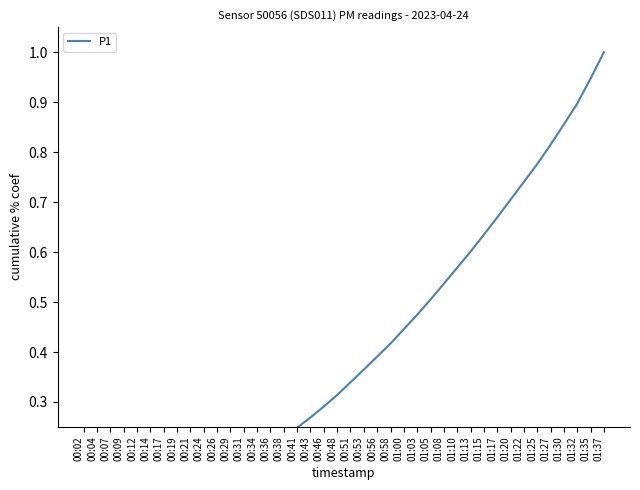

What is the greatest value displayed?

1.0